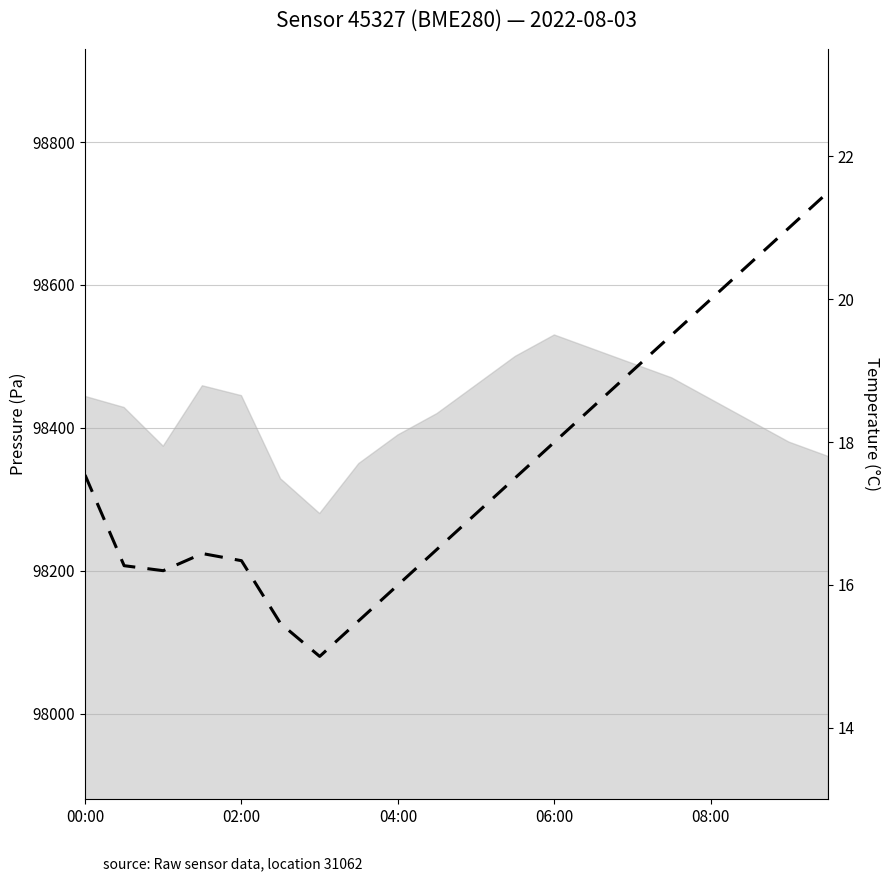

How many lines are shown in the chart?

1